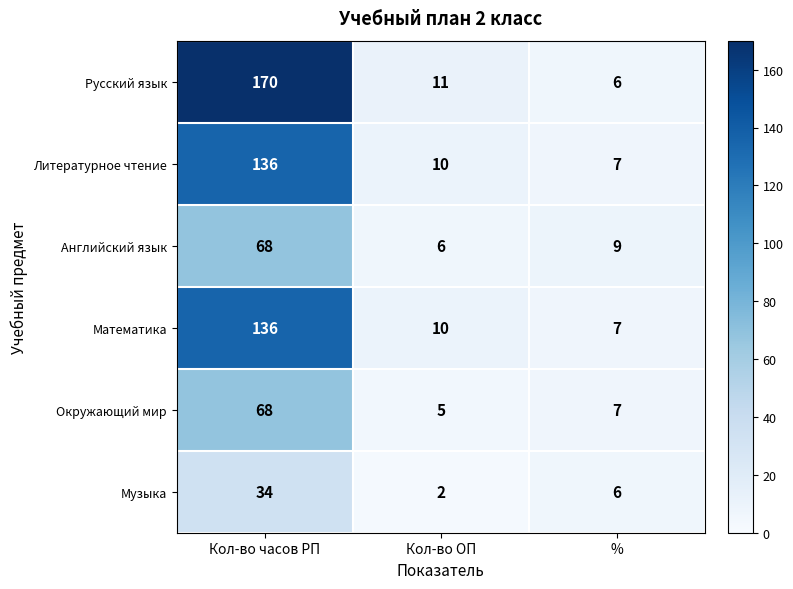

What is the sum of all Английский язык values?

83